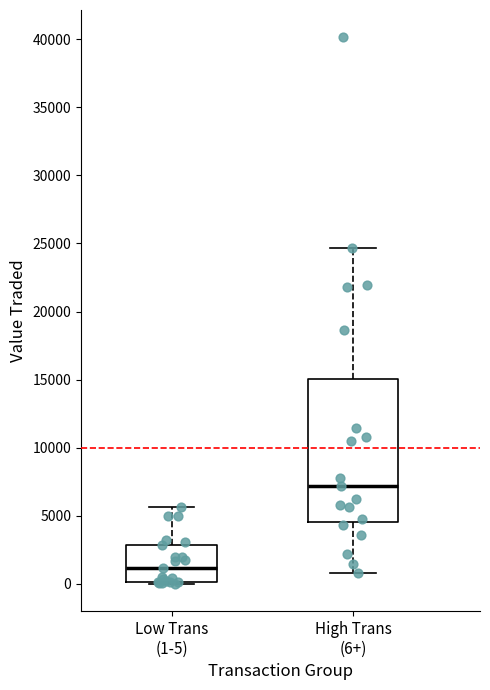

Comparing the boxes themselves (not the whiskers), which one is the tallest?

High Trans (6+)